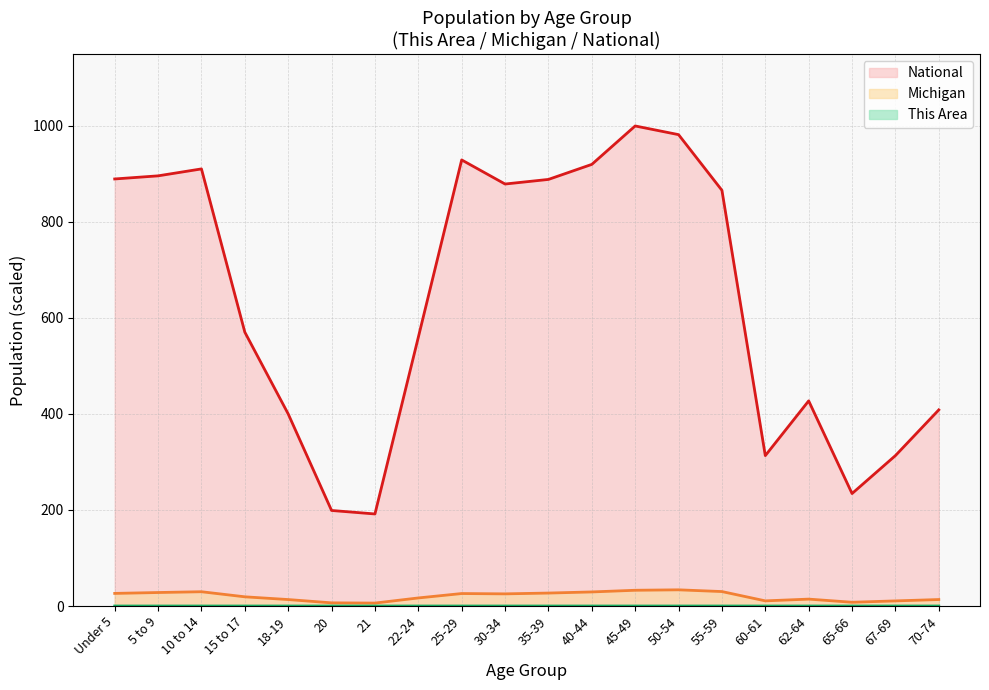

At how many categories does at least one series exceed 215?

18